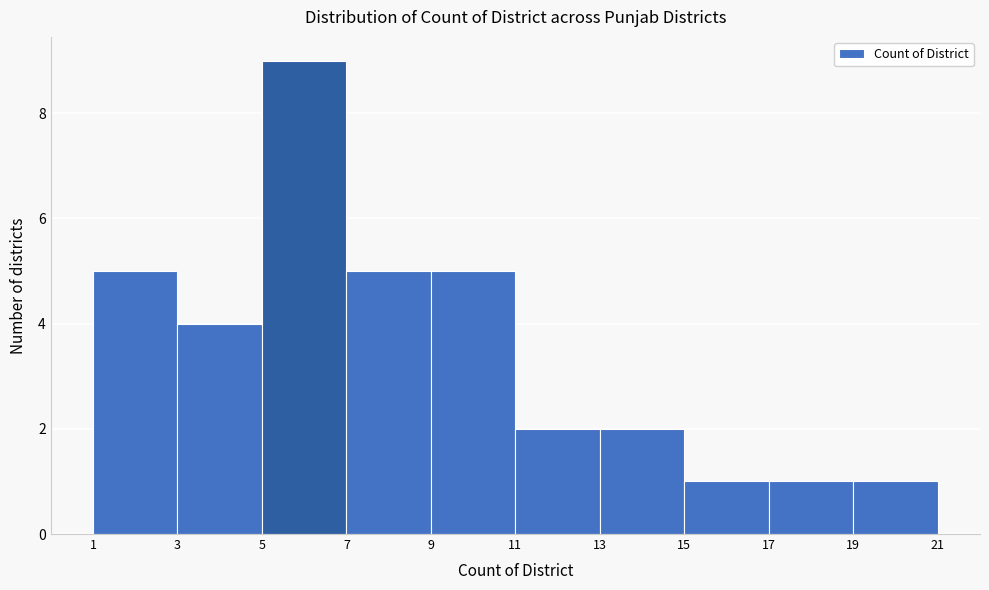

What is the height of the bar covering 13 to 15 on the x-axis? The values are not printed on the chart, so give them approximately, as read against the axis.

2